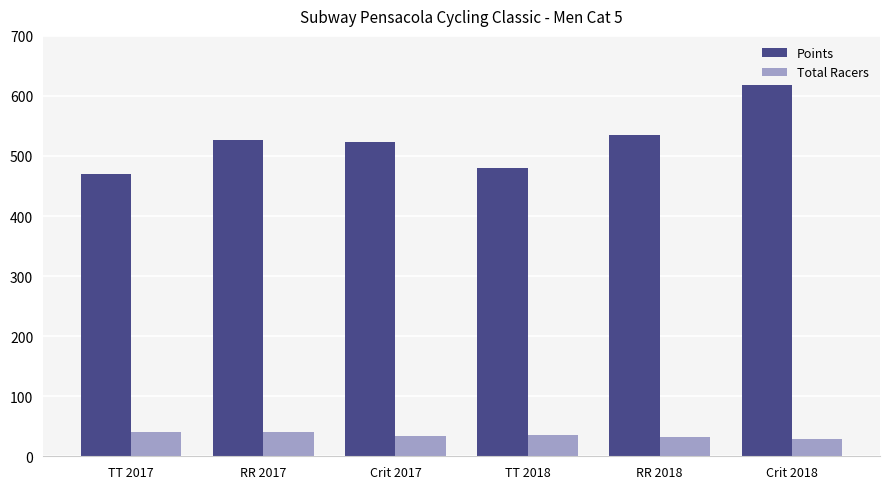

What is the average value of the Total Racers series?

35.0